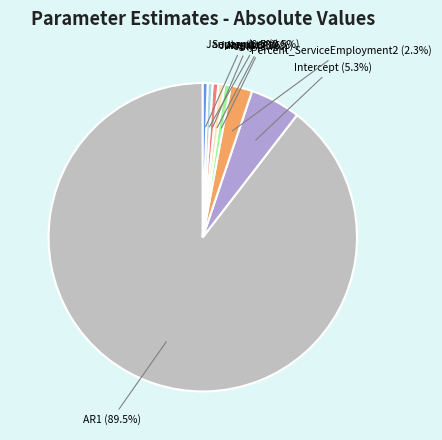

Count the number of slices in the pie.

8